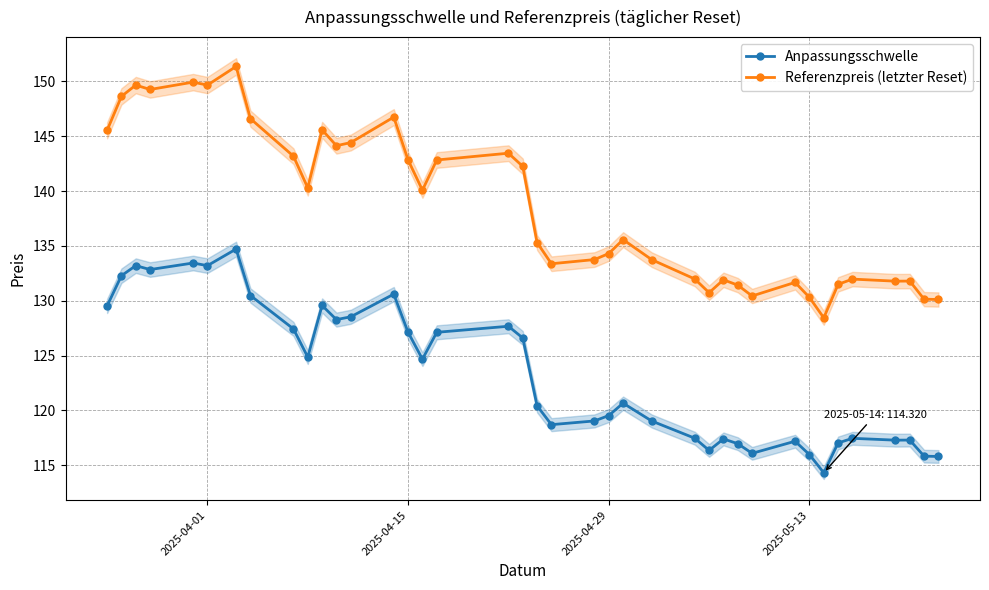

True or false: Anpassungsschwelle and Referenzpreis (letzter Reset) intersect in this chart.

False